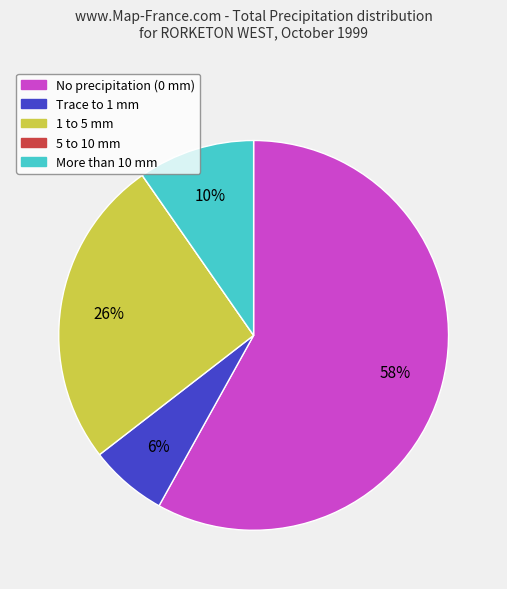

Is there a majority slice in this chart?

Yes